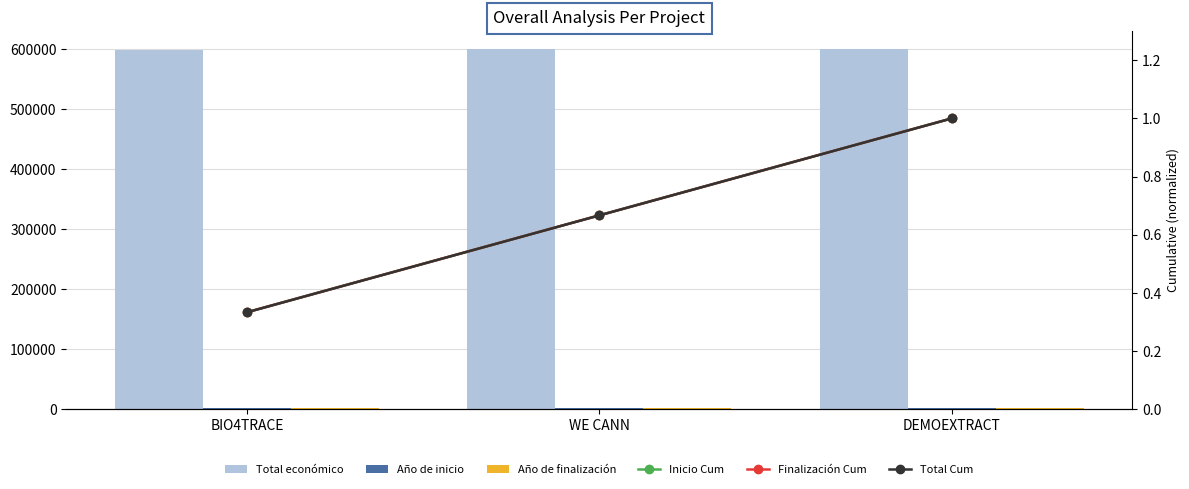

What are all the series names shown in the legend?

Total económico, Año de inicio, Año de finalización, Inicio Cum, Finalización Cum, Total Cum